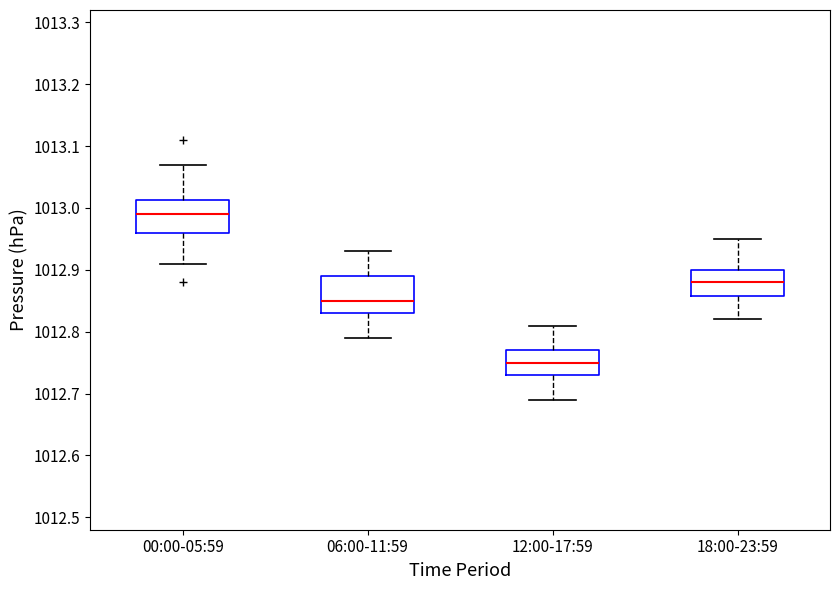

Reading left to right, read every box against the y-axis: the position of its median line, the range the box covers, and the ends of its whiskers. The values are not printed on the chart, so give them approximately, as read against the axis.

00:00-05:59: median 1012.99, box 1012.96 to 1013.01, whiskers 1012.91 to 1013.07
06:00-11:59: median 1012.85, box 1012.83 to 1012.89, whiskers 1012.79 to 1012.93
12:00-17:59: median 1012.75, box 1012.73 to 1012.77, whiskers 1012.69 to 1012.81
18:00-23:59: median 1012.88, box 1012.86 to 1012.90, whiskers 1012.82 to 1012.95